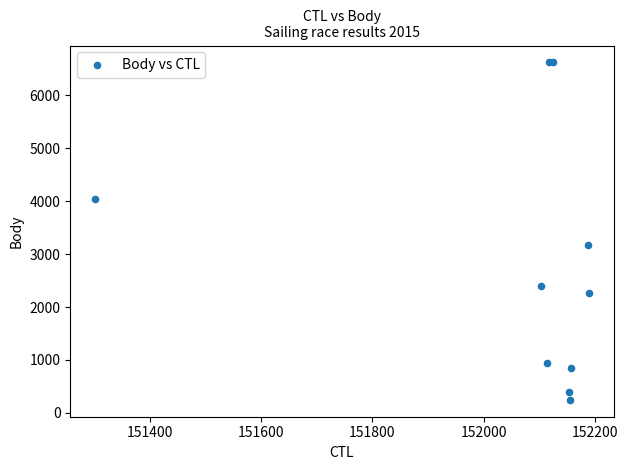

What Y value in the scatter plot is closest to 3435?

3166